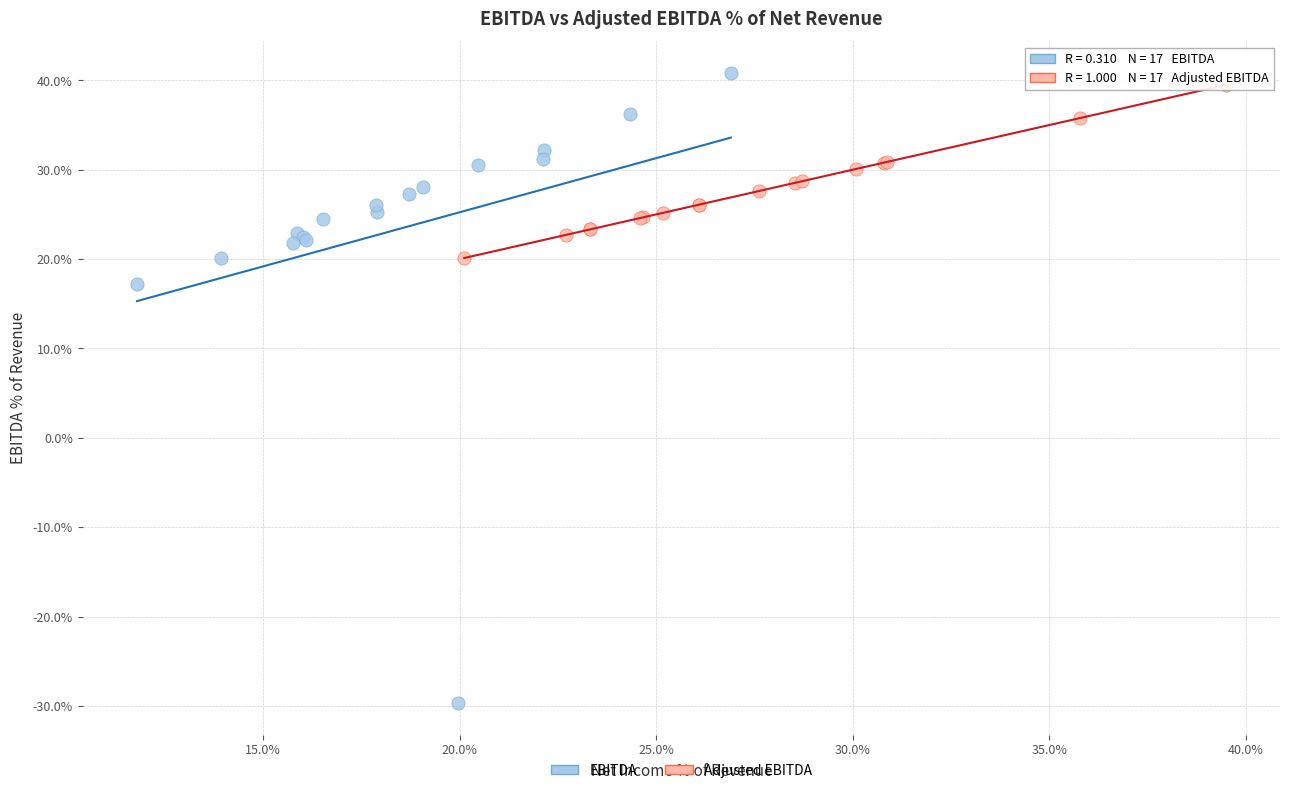

What are all the series names shown in the legend?

EBITDA, Adjusted EBITDA